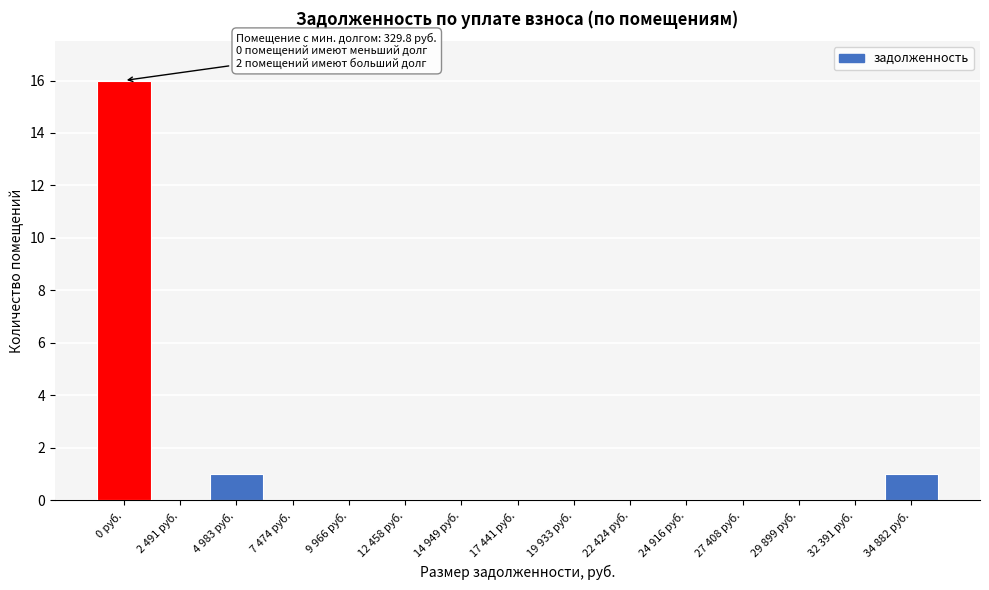

Reading left to right, list all the values displayed in this chart.

0 руб.=16	2 491 руб.=0	4 983 руб.=1	7 474 руб.=0	9 966 руб.=0	12 458 руб.=0	14 949 руб.=0	17 441 руб.=0	19 933 руб.=0	22 424 руб.=0	24 916 руб.=0	27 408 руб.=0	29 899 руб.=0	32 391 руб.=0	34 882 руб.=1